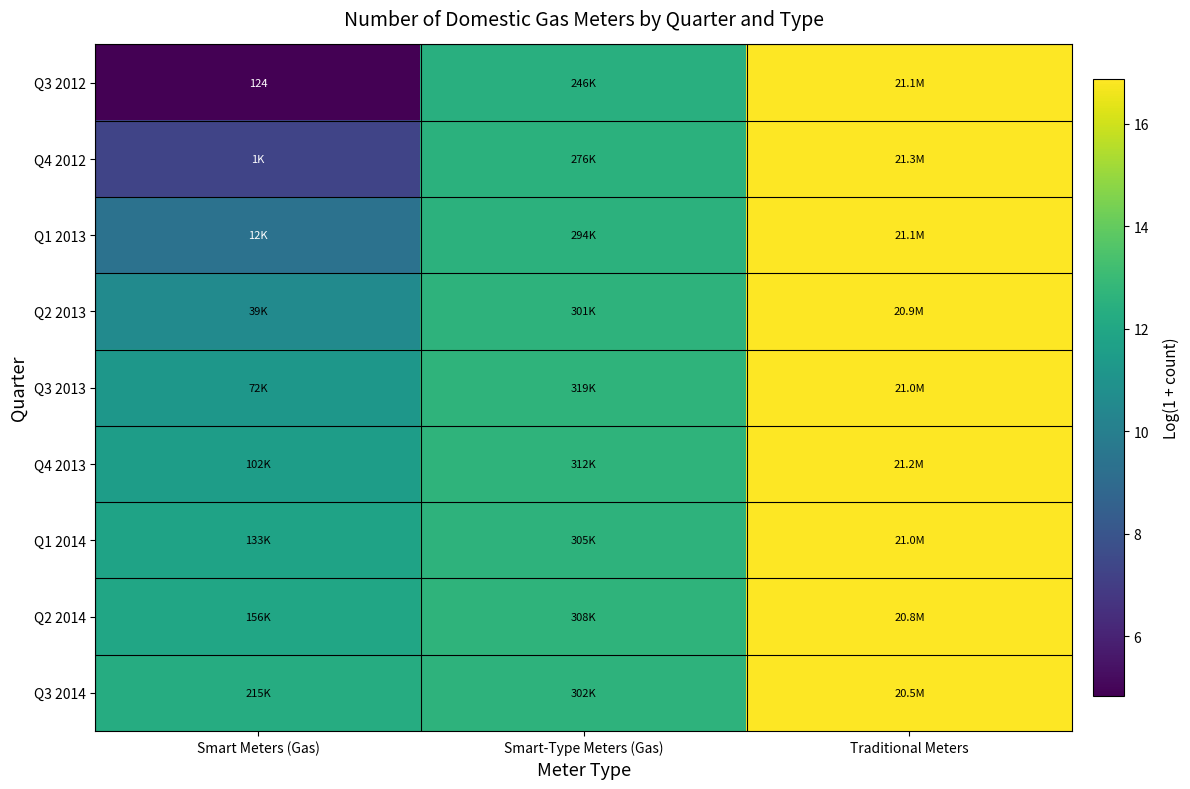

How many data points in Q4 2012 are above 12?

2